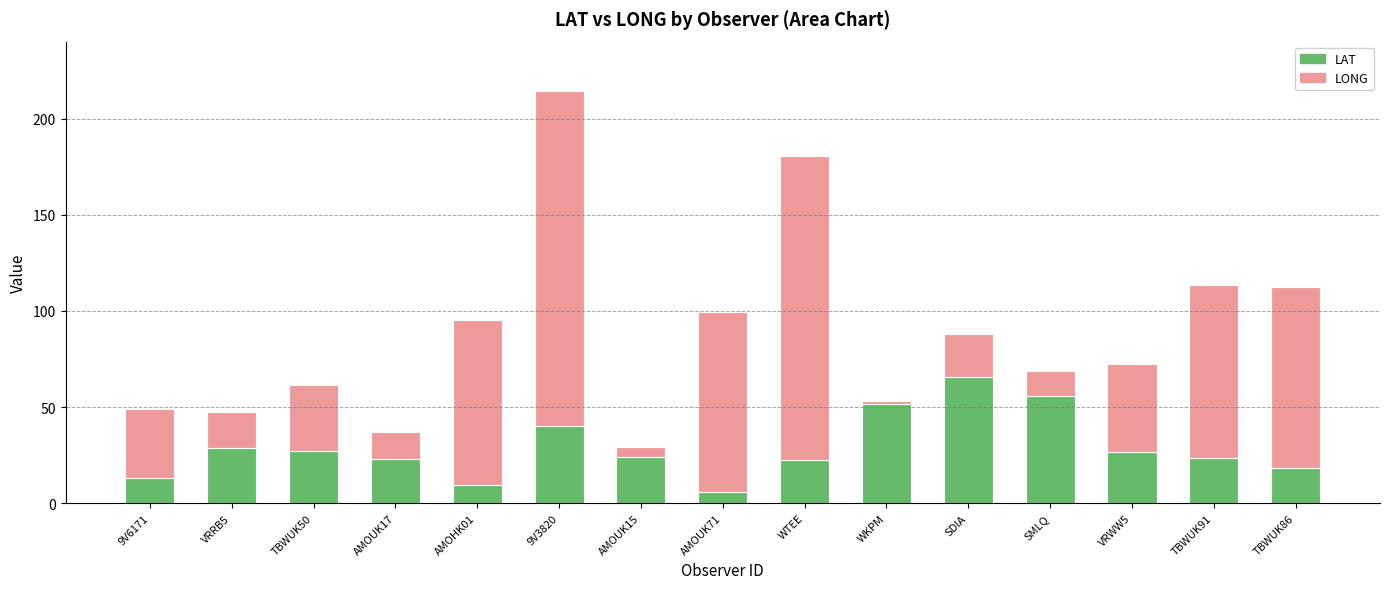

At which category is the sum across all series the highest?

9V3820